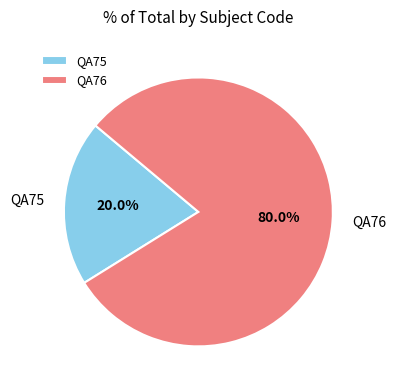

What percentage is the QA75 slice, to the nearest percent?

20%